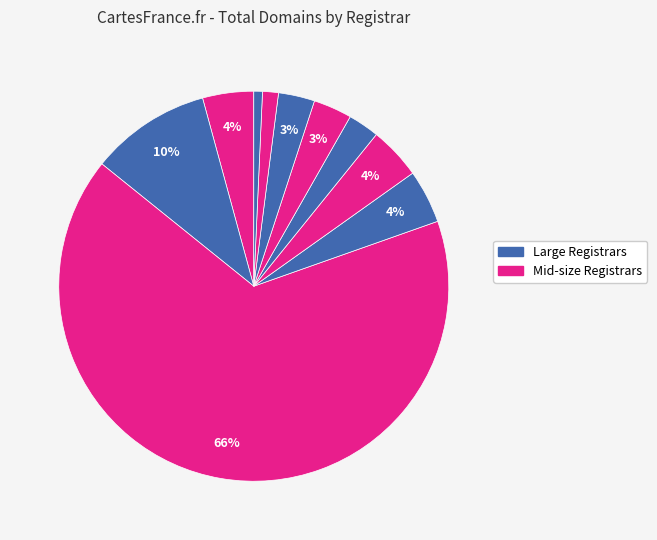

How many slices are in this pie chart?

10